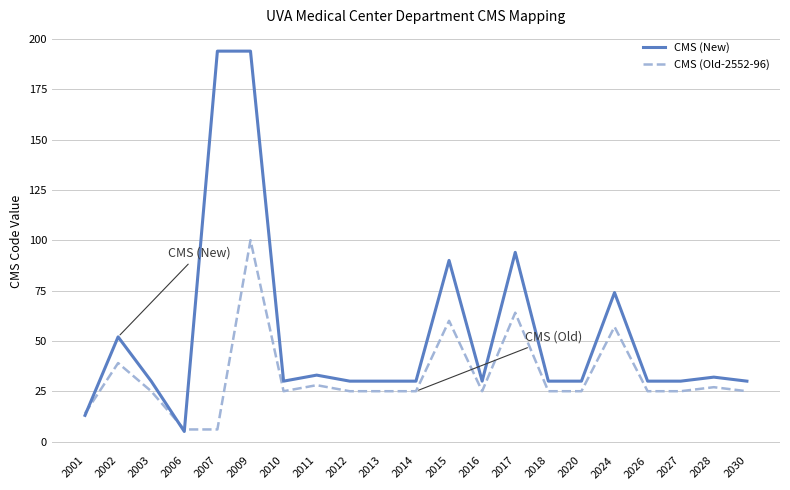

Reading left to right, what are all the values shown in this chart?

CMS (New): 13.0	52.0	30.0	5.0	194.0	194.0	30.0	33.0	30.0	30.0	30.0	90.0	30.0	94.0	30.0	30.0	74.0	30.0	30.0	32.0	30.0
CMS (Old-2552-96): 14.0	39.0	25.0	6.0	6.0	100.1	25.0	28.0	25.0	25.0	25.0	60.0	25.0	64.0	25.0	25.0	57.0	25.0	25.0	27.0	25.0